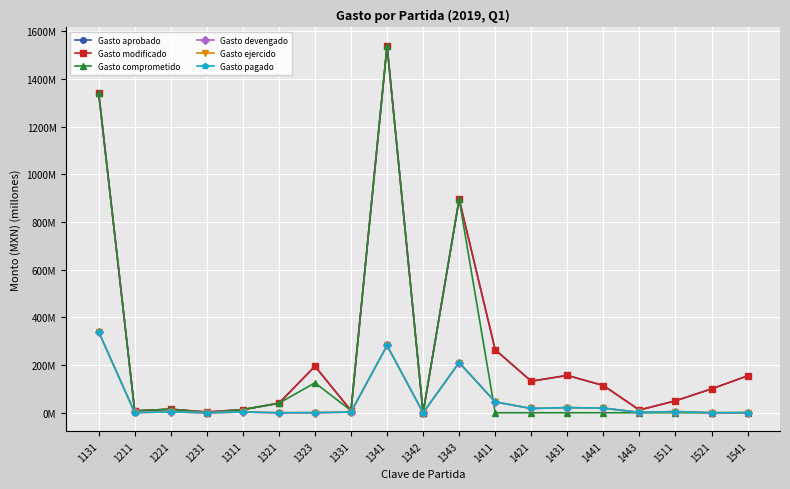

Does the chart have visible grid lines?

Yes